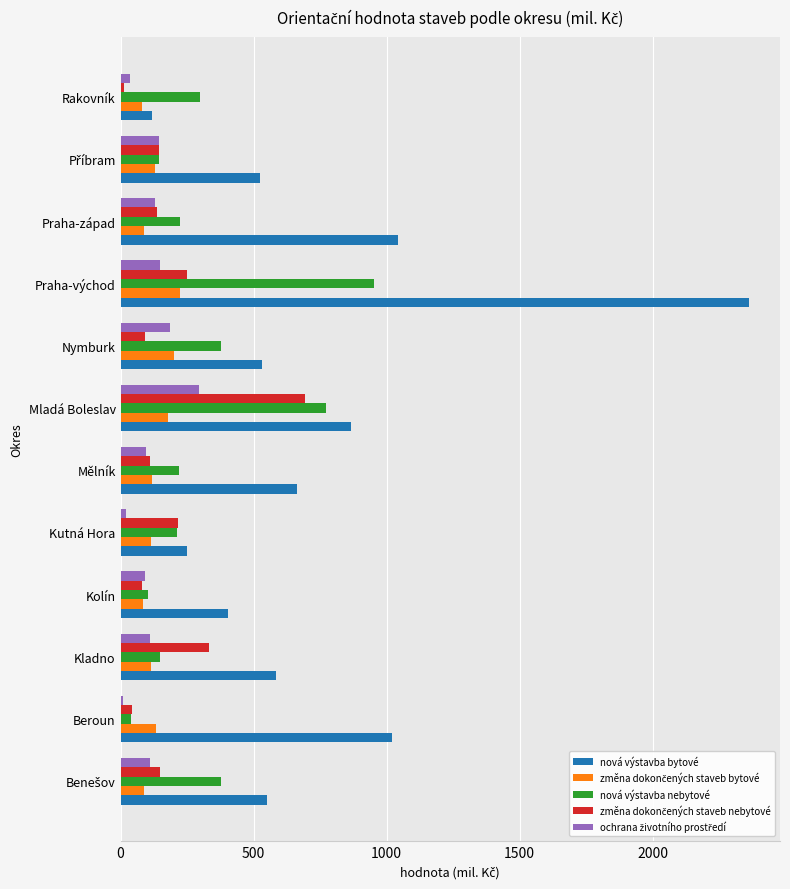

What is the difference between the maximum and minimum values in the nová výstavba nebytové series?

913